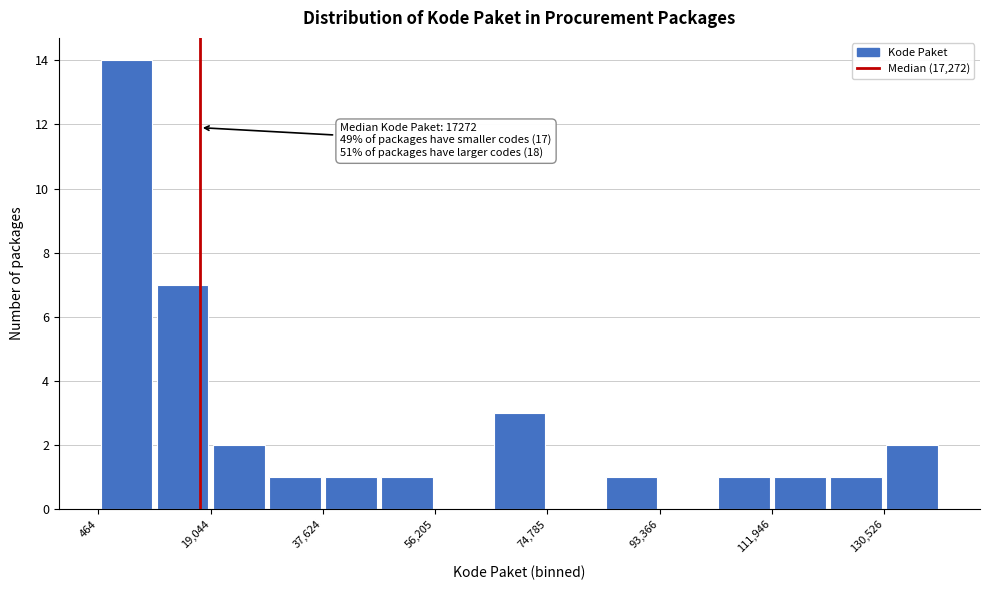

Over which range of the x-axis is the bar tallest?

0 to 10000